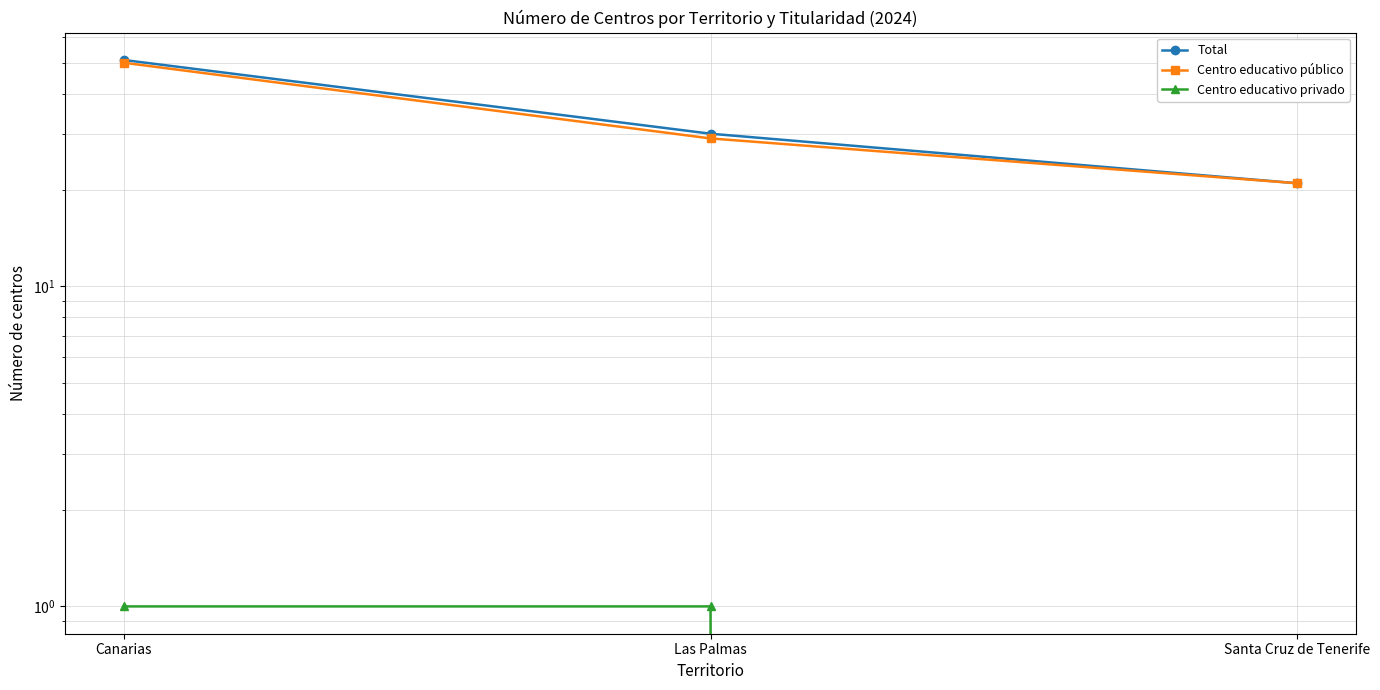

Which category has the highest value across all series?

Canarias